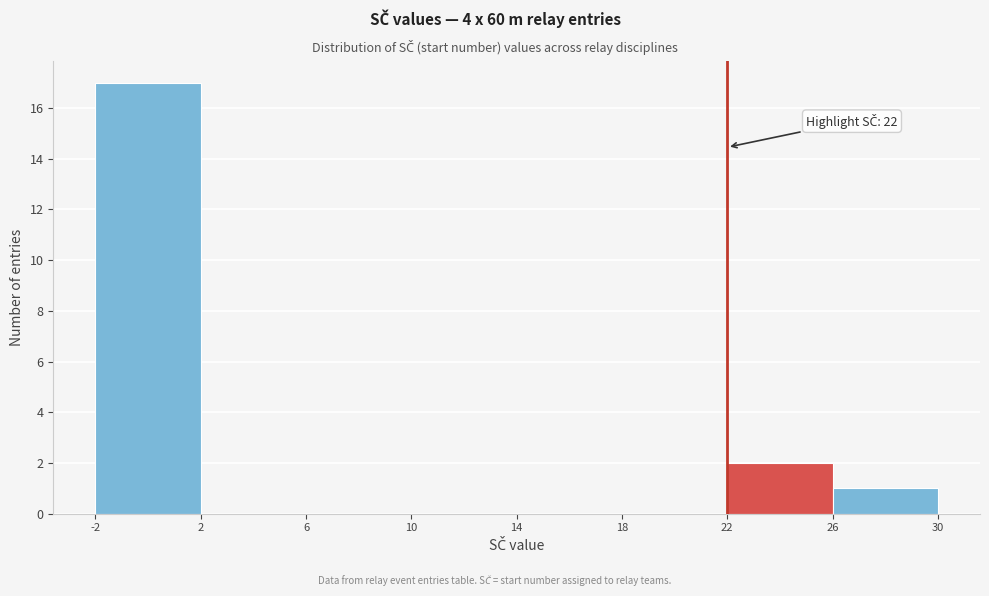

Which range on the x-axis has the tallest bar?

-2 to 2